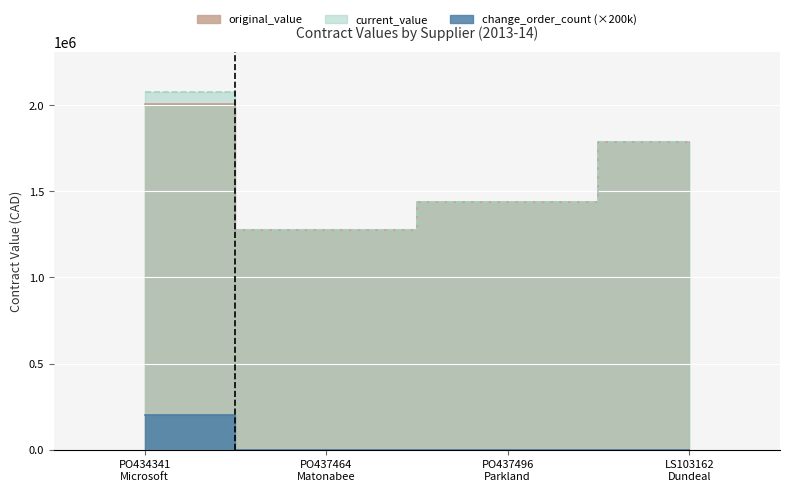

Read the current_value value at PO434341
Microsoft.

2076029.6